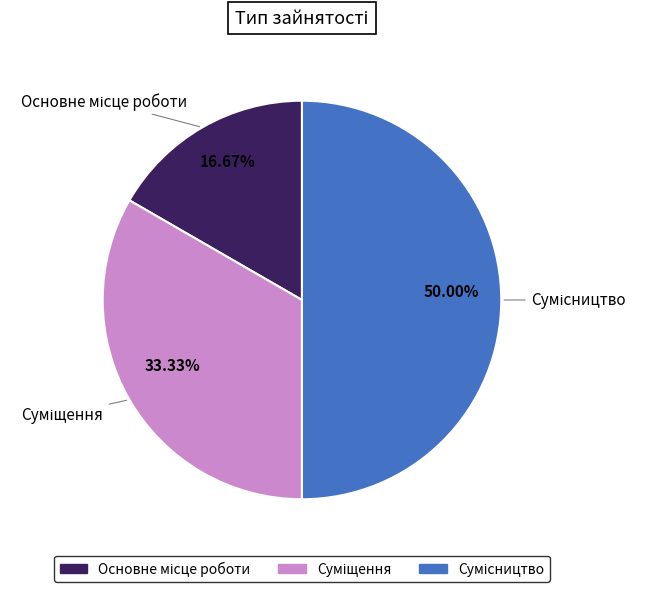

Count the number of slices in the pie.

3